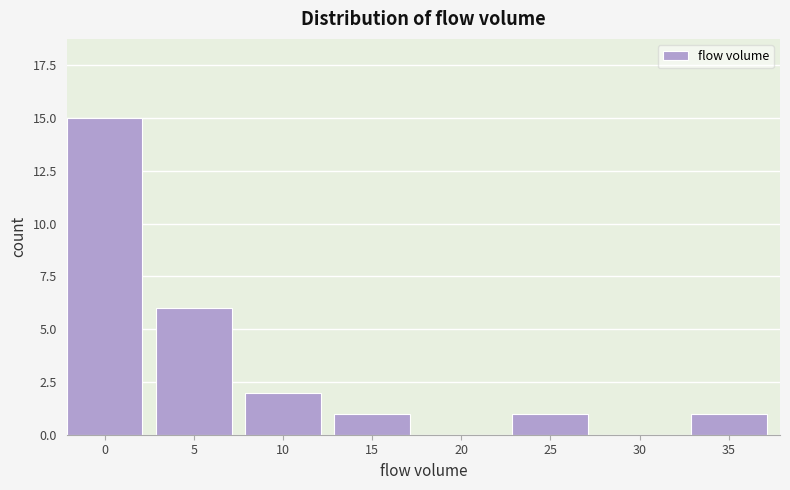

Reading left to right, extract all data points from this chart.

0=15	5=6	10=2	15=1	20=0	25=1	30=0	35=1